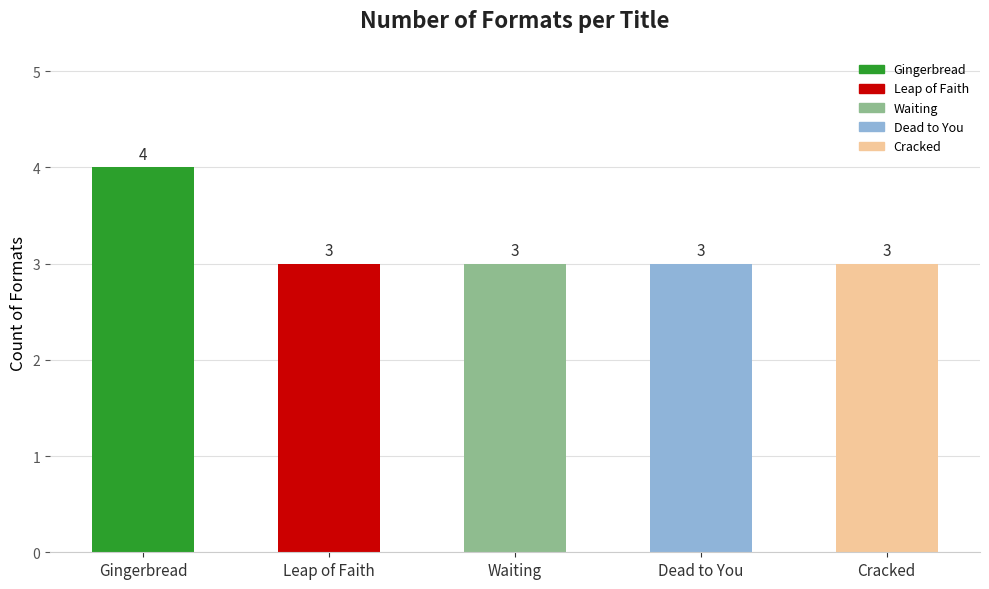

Is it true that the value at Leap of Faith is 3?

True